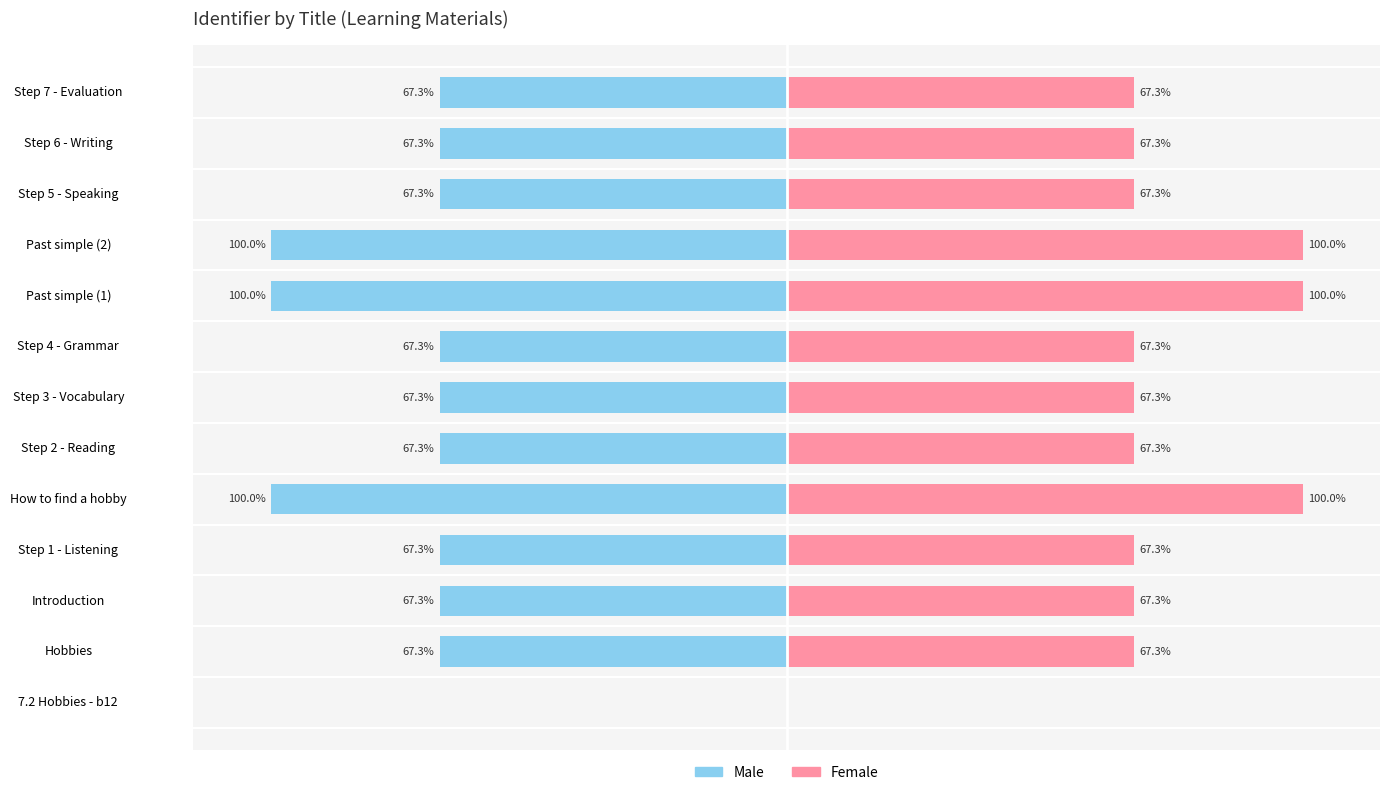

What is the difference between the Male values at Step 6 - Writing and Past simple (2)?

32.7